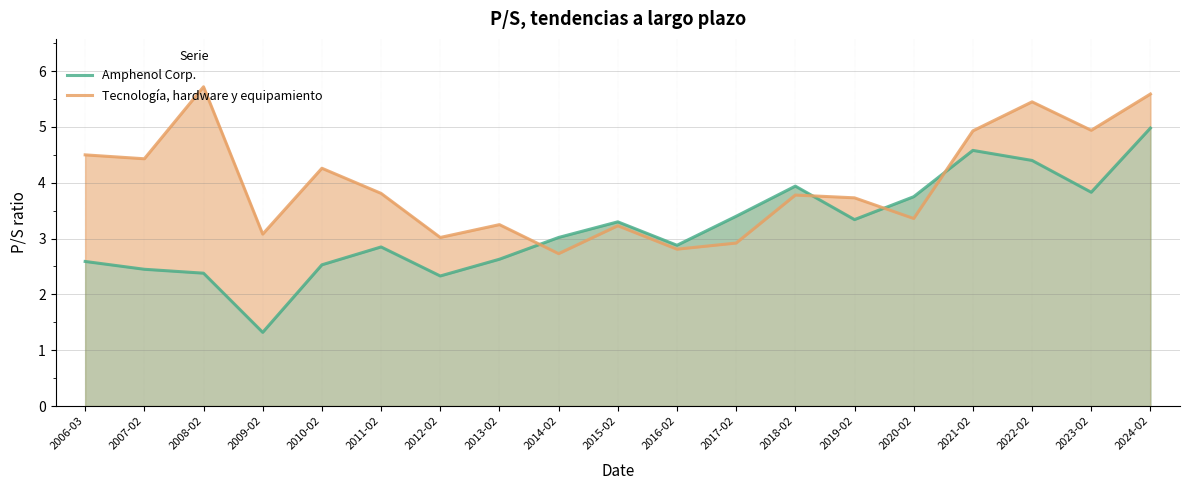

How many series are shown in this chart?

2